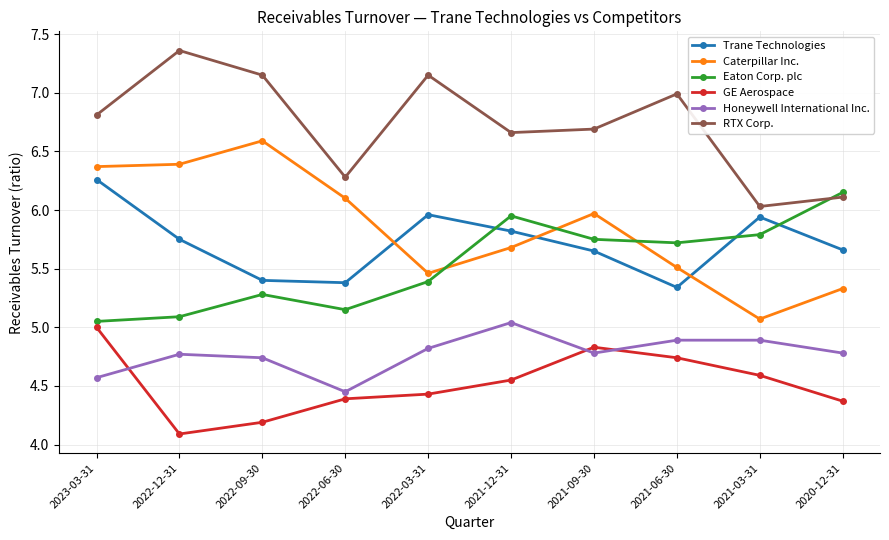

What is the difference between the highest and lowest values at 2021-09-30?

1.9